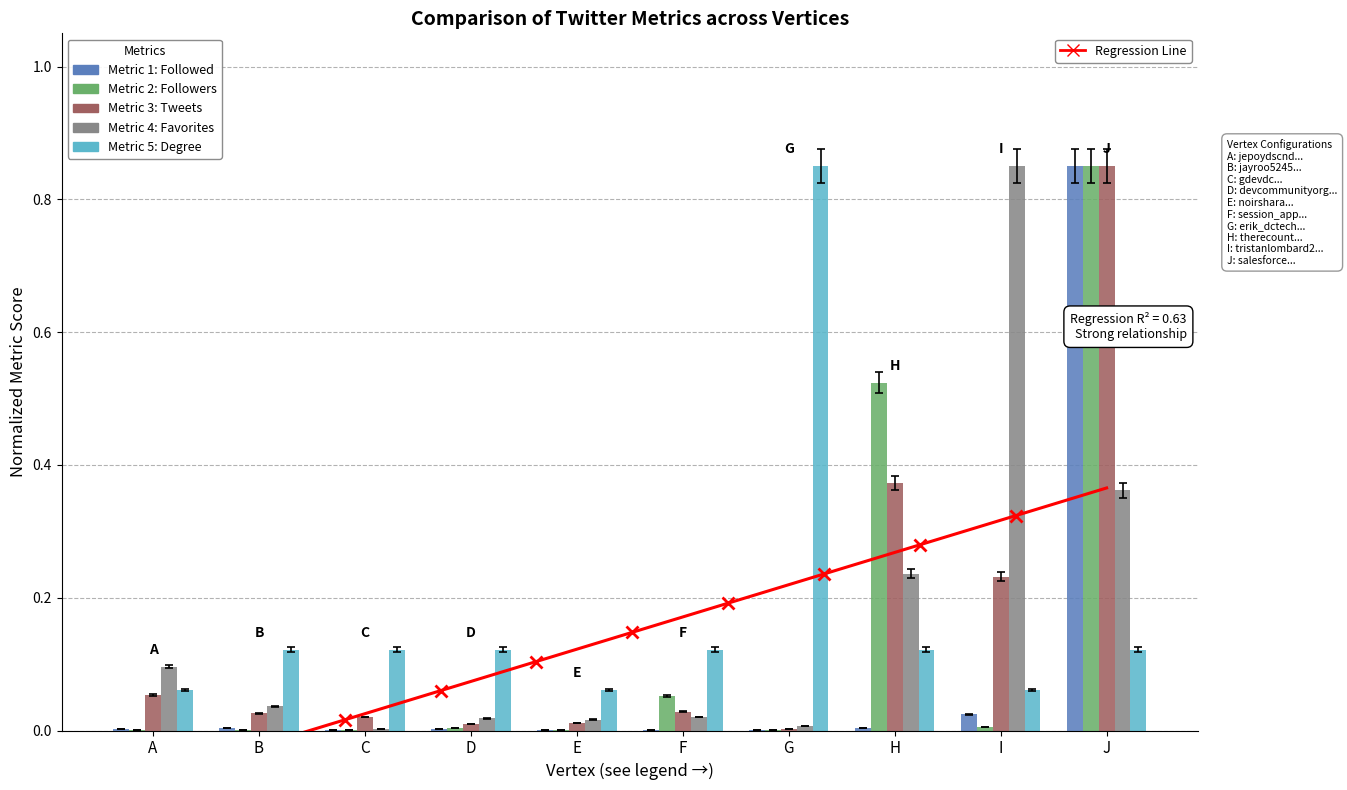

Reading left to right, what are all the values shown in this chart?

Followed: 0.0	0.0	0.0	0.0	0.0	0.0	0.0	0.0	0.0	0.8
Followers: 0.0	0.0	0.0	0.0	0.0	0.1	0.0	0.5	0.0	0.8
Tweets: 0.1	0.0	0.0	0.0	0.0	0.0	0.0	0.4	0.2	0.8
Favorites: 0.1	0.0	0.0	0.0	0.0	0.0	0.0	0.2	0.8	0.4
Degree: 0.1	0.1	0.1	0.1	0.1	0.1	0.8	0.1	0.1	0.1